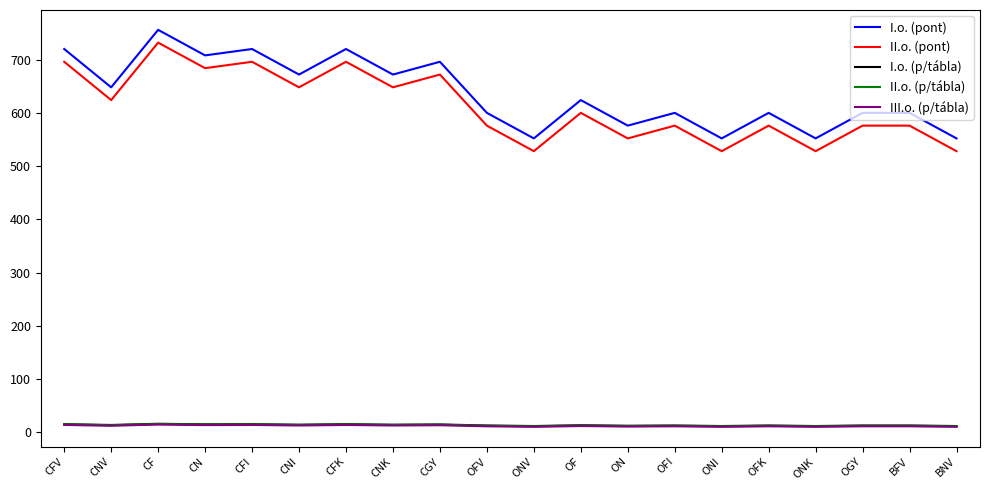

How many categories are shown in the chart?

20